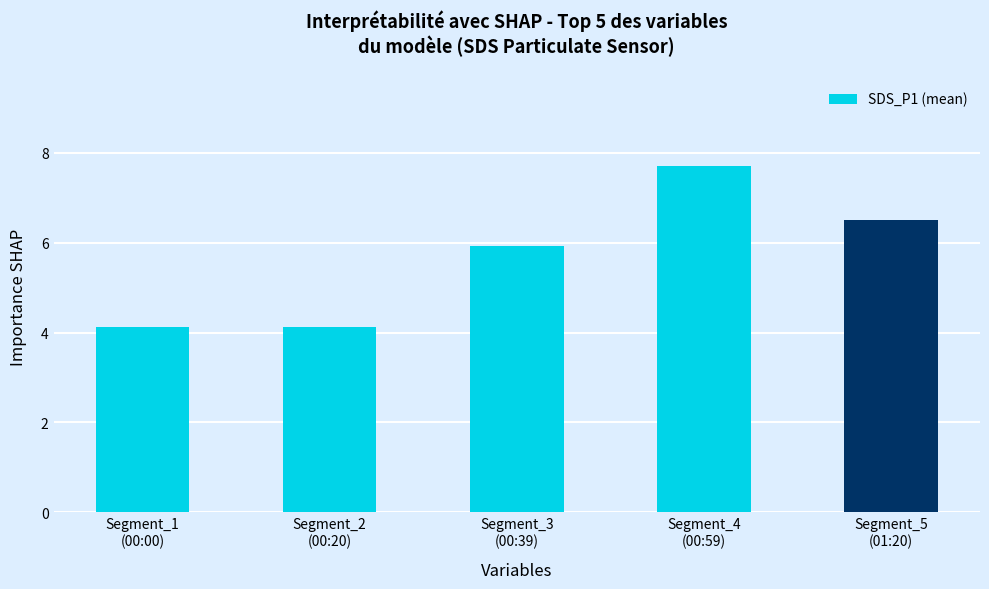

What is the maximum value shown in the chart?

7.7